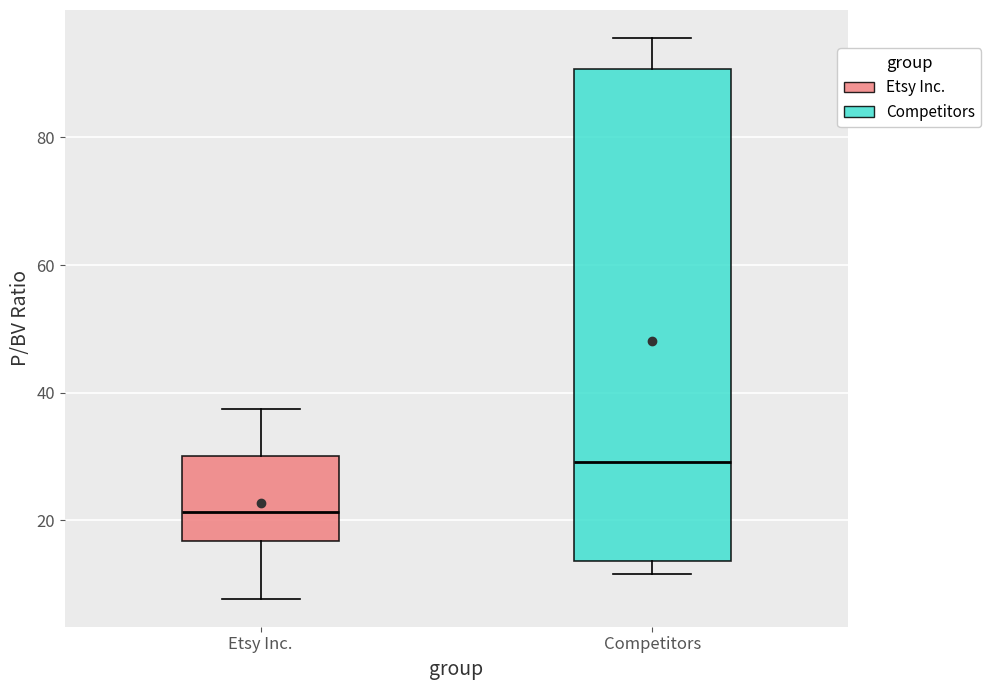

Which box has the highest median line?

Competitors